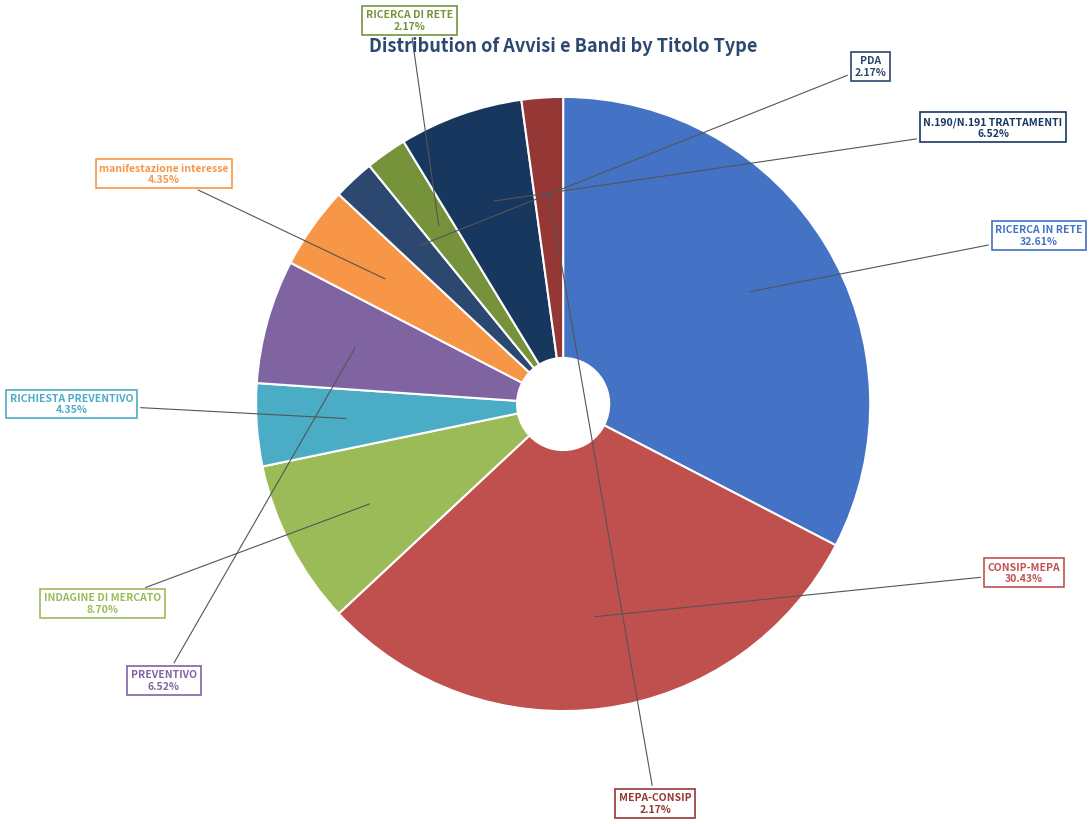

Count the number of slices in the pie.

10